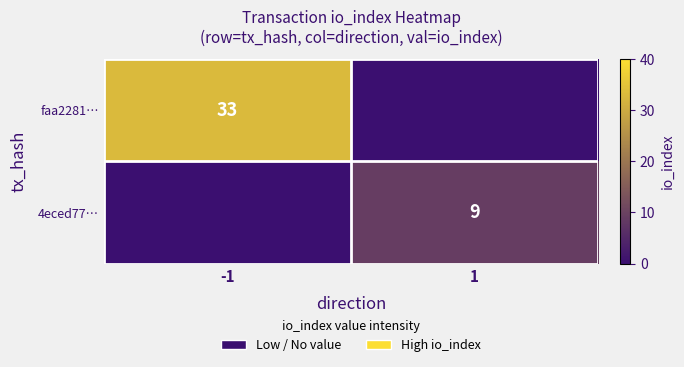

Is it true that faa2281… equals 44 at -1?

False